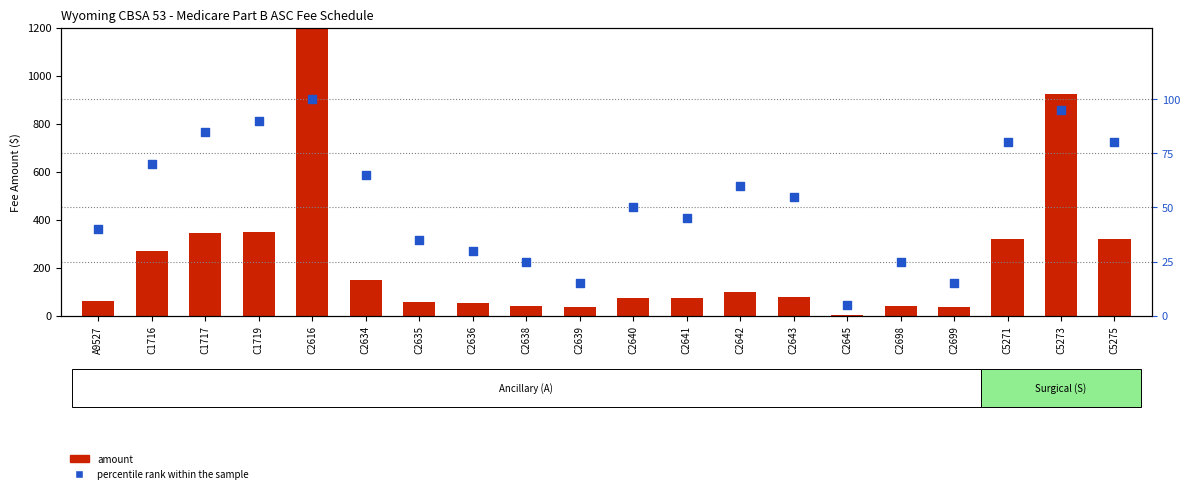

Which series contains the highest Y value?

amount